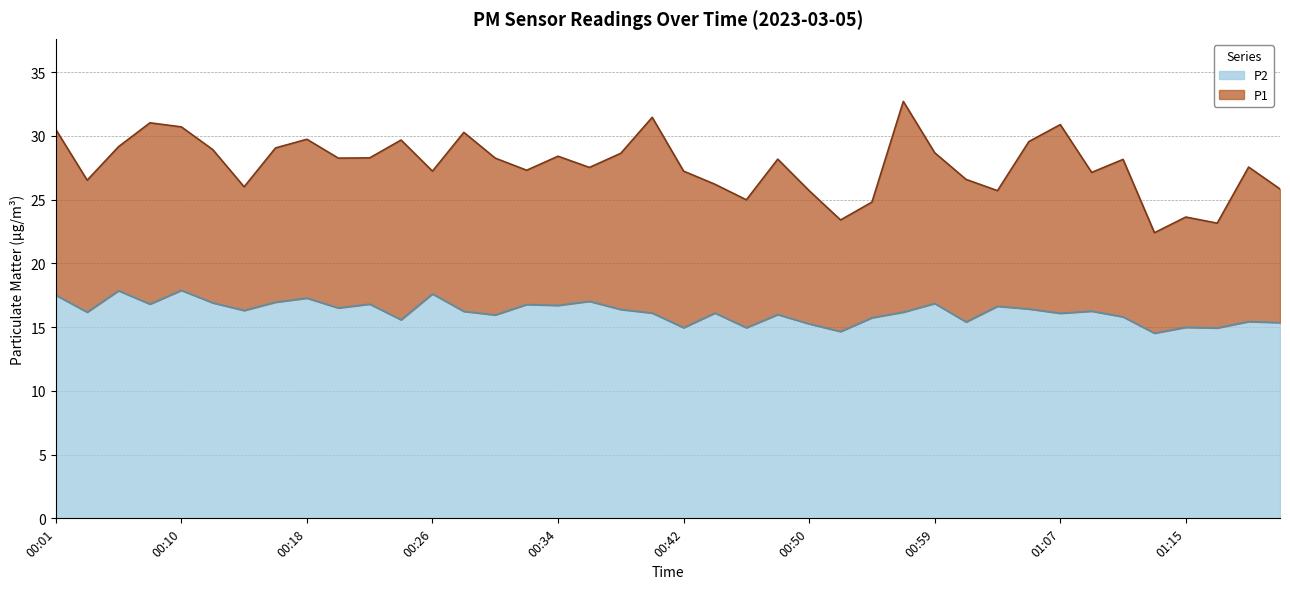

Reading left to right, list all the values displayed in this chart.

P1: 00:01=30.5	00:03=26.5	00:05=29.1	00:07=31.0	00:10=30.7	00:12=28.9	00:14=26.0	00:16=29.1	00:18=29.7	00:20=28.2	00:22=28.3	00:24=29.7	00:26=27.2	00:28=30.3	00:30=28.2	00:32=27.3	00:34=28.4	00:36=27.5	00:38=28.6	00:40=31.4	00:42=27.2	00:44=26.2	00:46=25.0	00:48=28.2	00:50=25.7	00:52=23.4	00:54=24.8	00:57=32.7	00:59=28.7	01:01=26.6	01:03=25.7	01:05=29.6	01:07=30.9	01:09=27.1	01:11=28.1	01:13=22.4	01:15=23.6	01:17=23.1	01:19=27.6	01:21=25.8
P2: 00:01=17.5	00:03=16.2	00:05=17.9	00:07=16.8	00:10=17.9	00:12=16.9	00:14=16.3	00:16=16.9	00:18=17.3	00:20=16.5	00:22=16.8	00:24=15.6	00:26=17.6	00:28=16.2	00:30=15.9	00:32=16.8	00:34=16.7	00:36=17.0	00:38=16.4	00:40=16.1	00:42=14.9	00:44=16.1	00:46=14.9	00:48=16.0	00:50=15.2	00:52=14.7	00:54=15.7	00:57=16.2	00:59=16.9	01:01=15.4	01:03=16.6	01:05=16.4	01:07=16.1	01:09=16.2	01:11=15.8	01:13=14.5	01:15=15.0	01:17=14.9	01:19=15.4	01:21=15.3